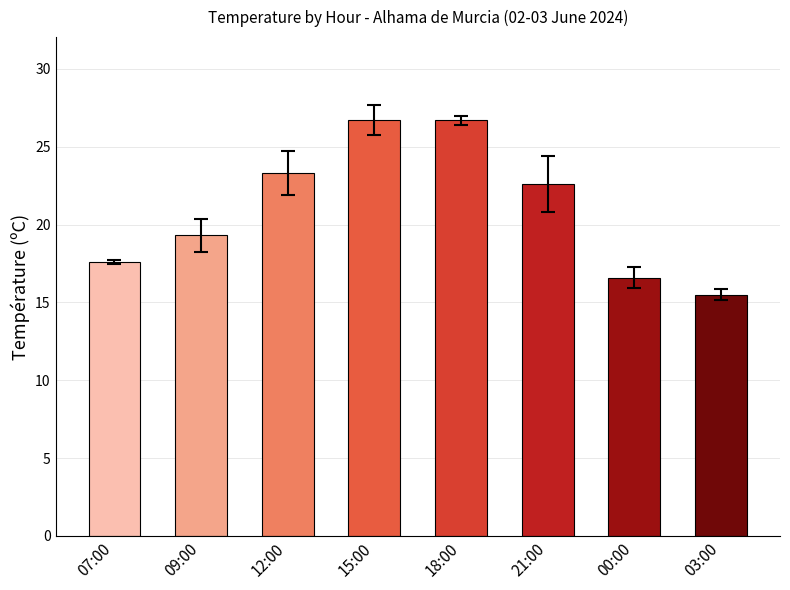

What is the change in value from 09:00 to 03:00?

-3.8